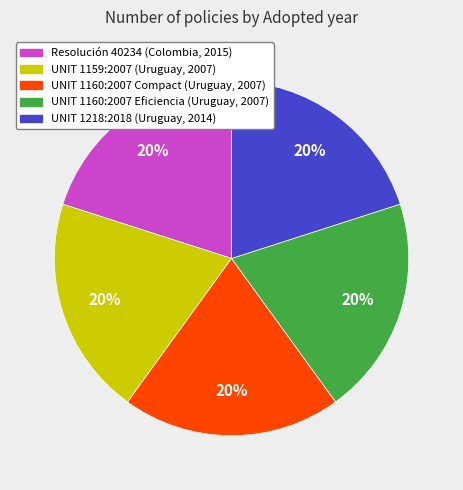

To the nearest percent, what portion does UNIT 1160:2007 Eficiencia (Uruguay, 2007) represent?

20%